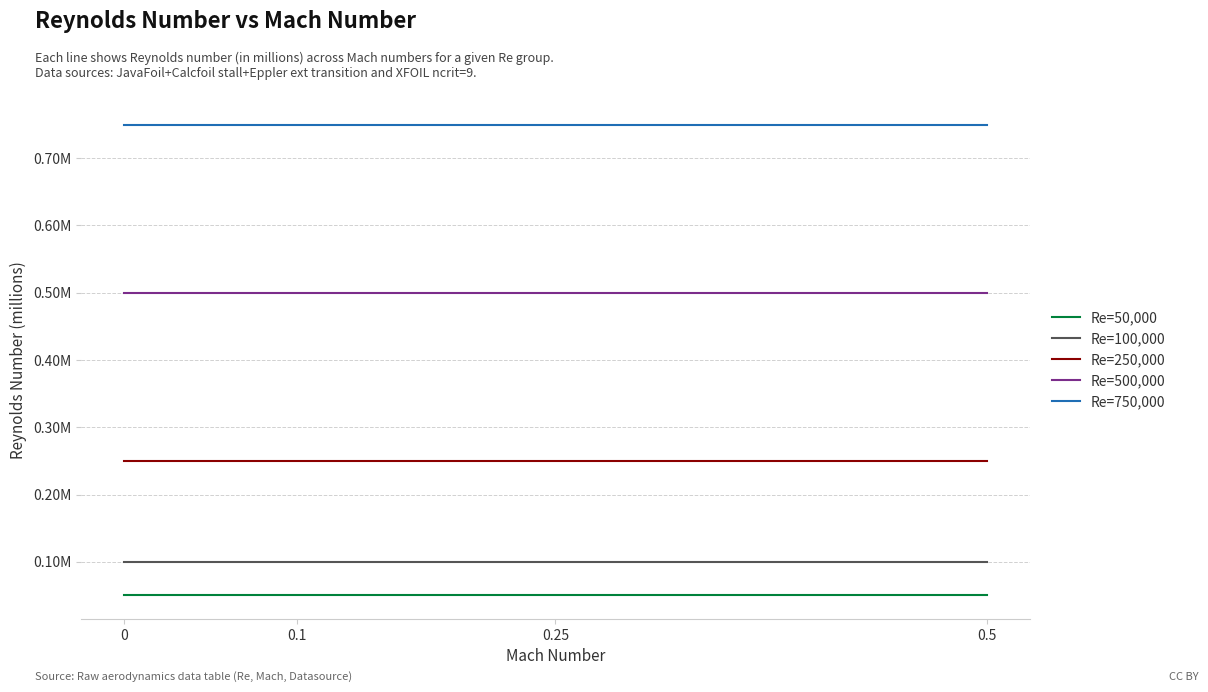

Which has a higher value, 0.25 or 0?

0.25